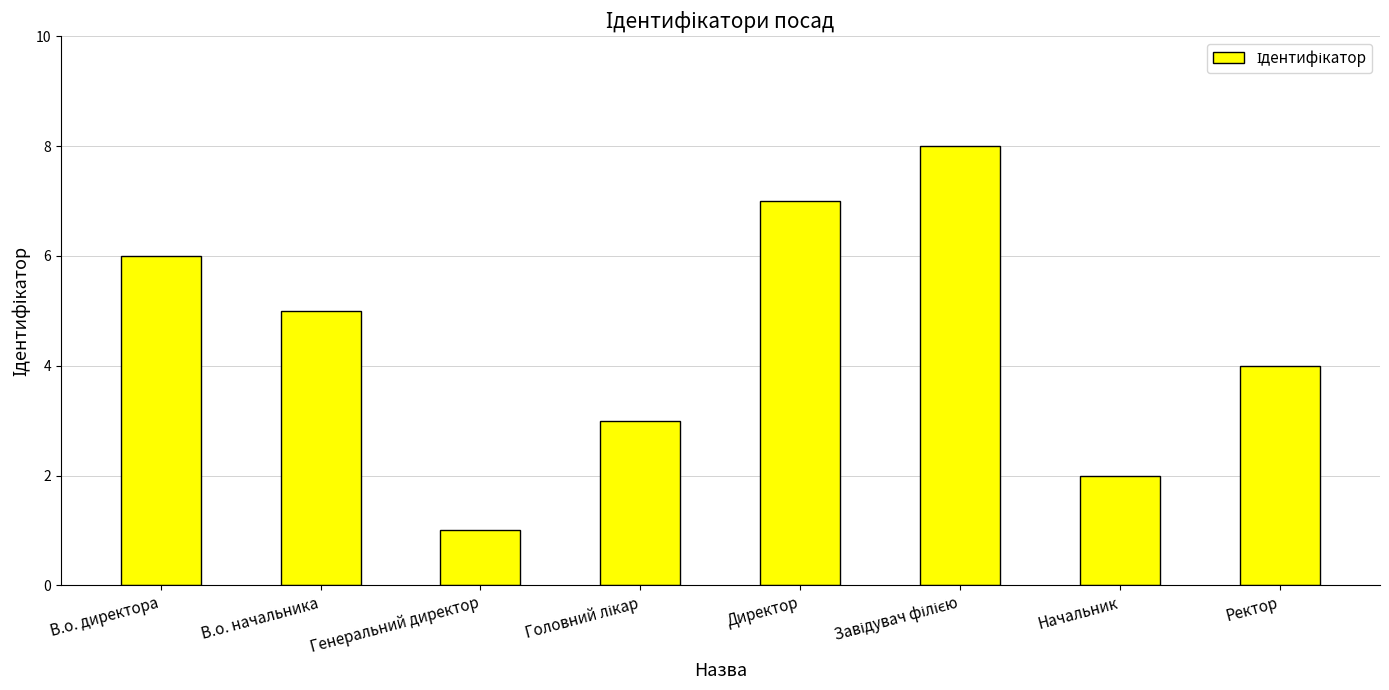

The chart shows a value of 4 at Ректор. True or false?

True